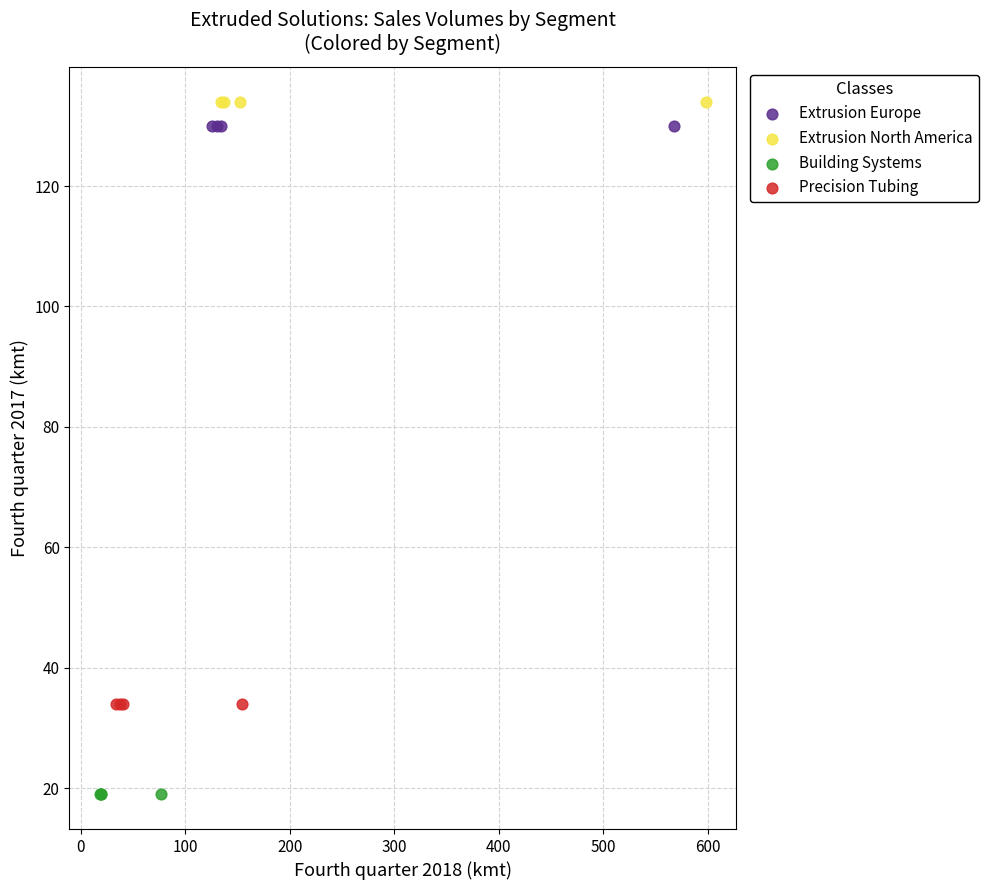

Which series contains the highest Y value?

Extrusion North America